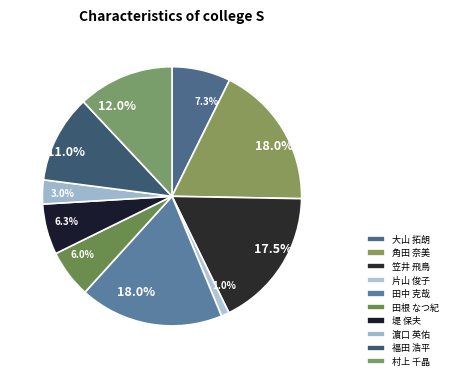

Rank the categories by value from highest to lowest.

角田 奈美, 田中 克哉, 笠井 飛鳥, 村上 千晶, 福田 浩平, 大山 拓朗, 堤 保夫, 田根 なつ紀, 濵口 英佑, 片山 俊子